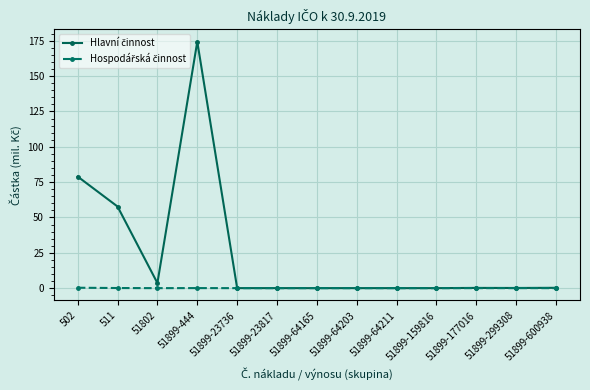

What is the maximum value shown in the chart?

174.4